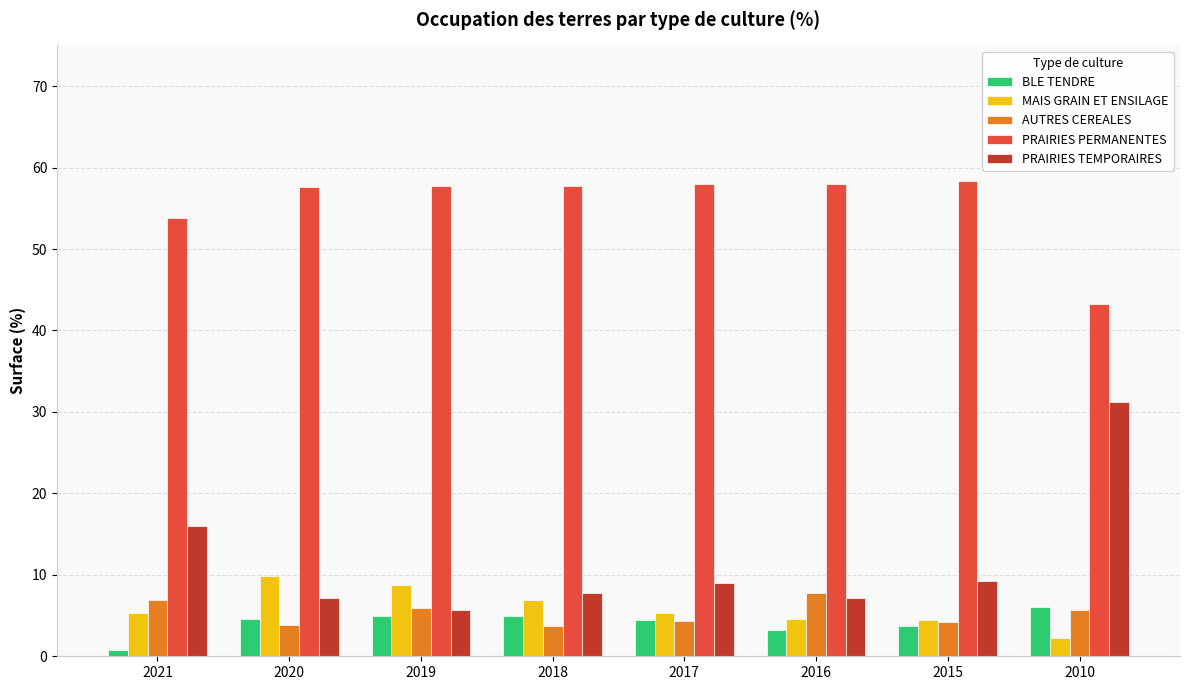

At which category is the sum across all series the highest?

2010